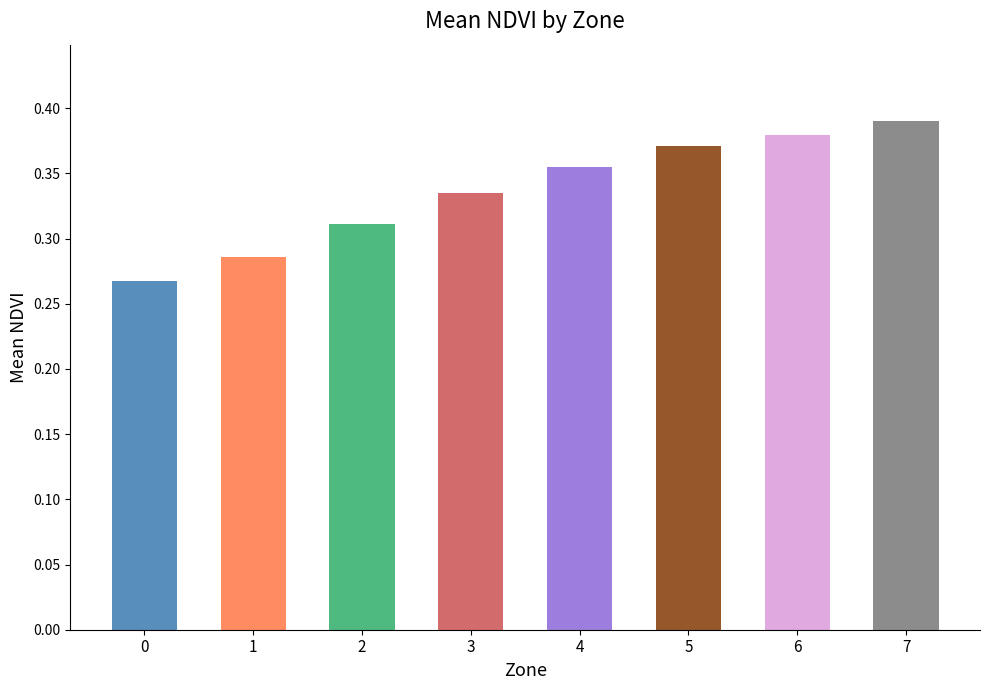

What is the average value?

0.3